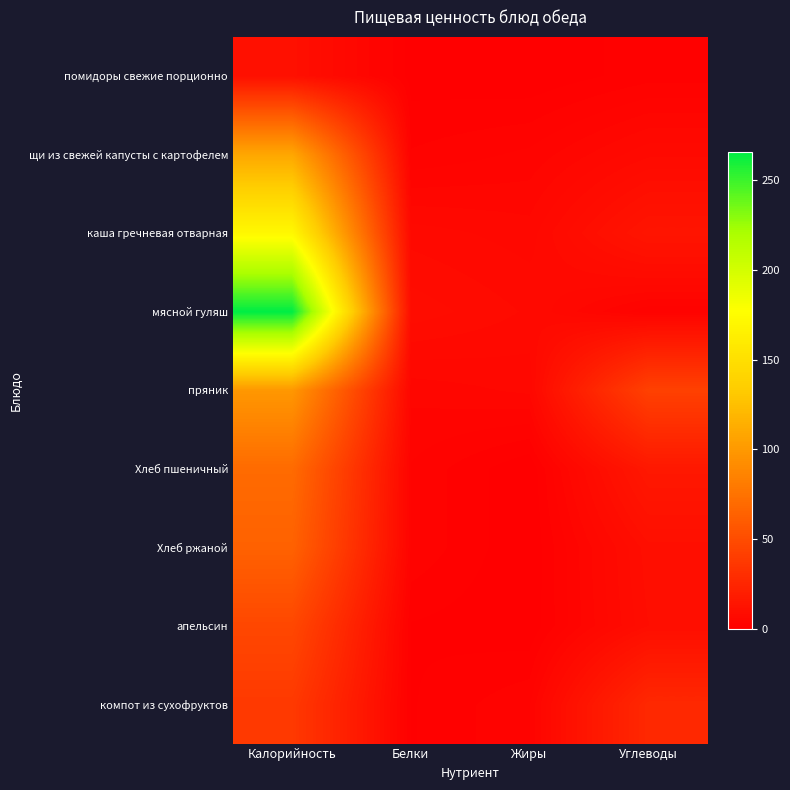

What is the total value across all series at Жиры?

24.9